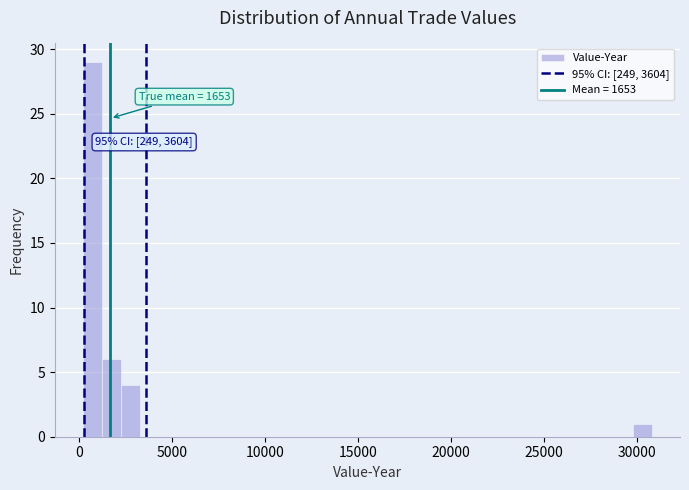

Read against the x-axis, roughly where is the centre of the tallest bar?

500